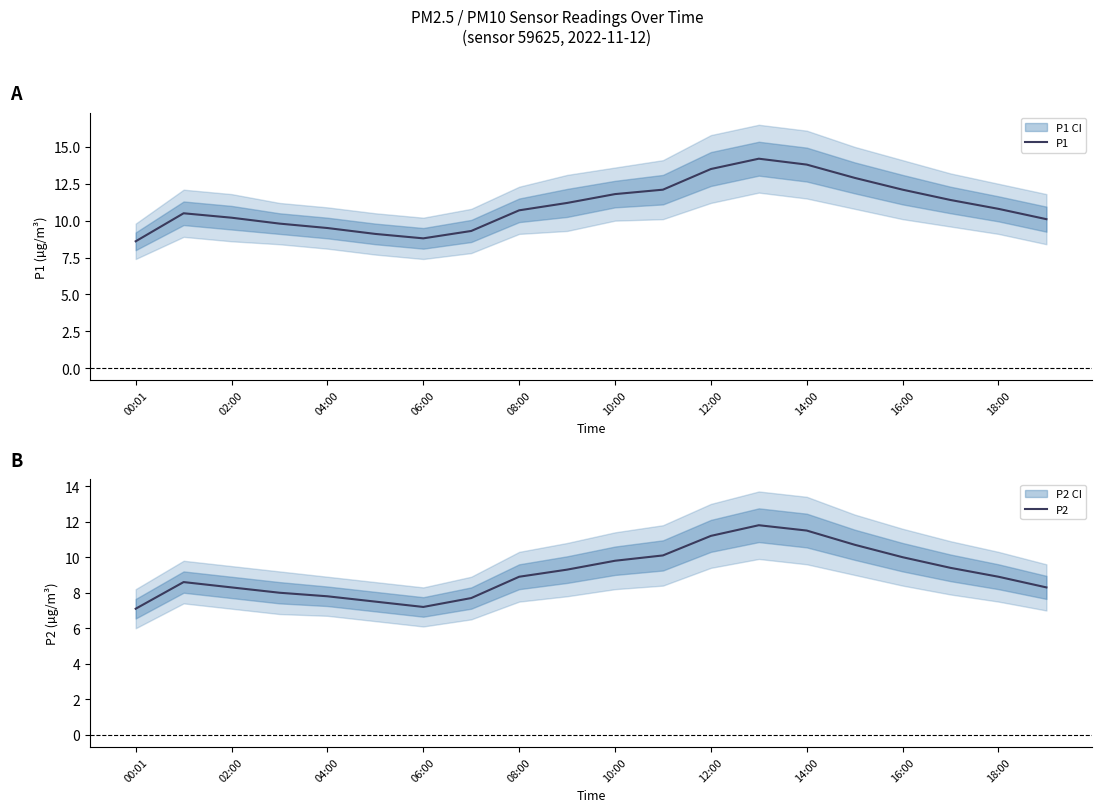

What is the difference between the P1 values at 12:00 and 08:00?

2.8